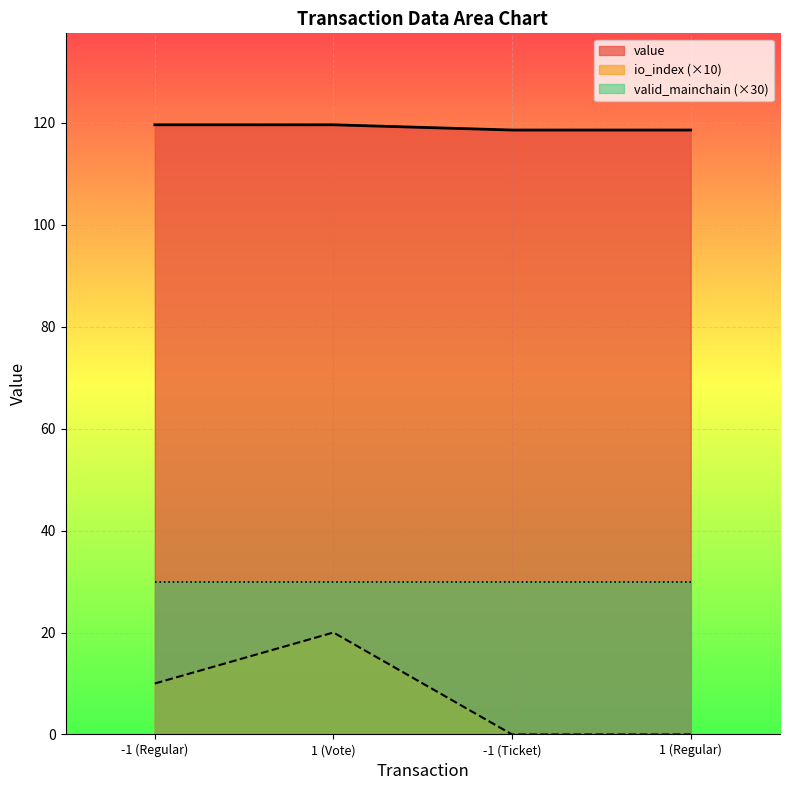

List the labels in order of value value, smallest first.

-1 (Ticket), 1 (Regular), -1 (Regular), 1 (Vote)